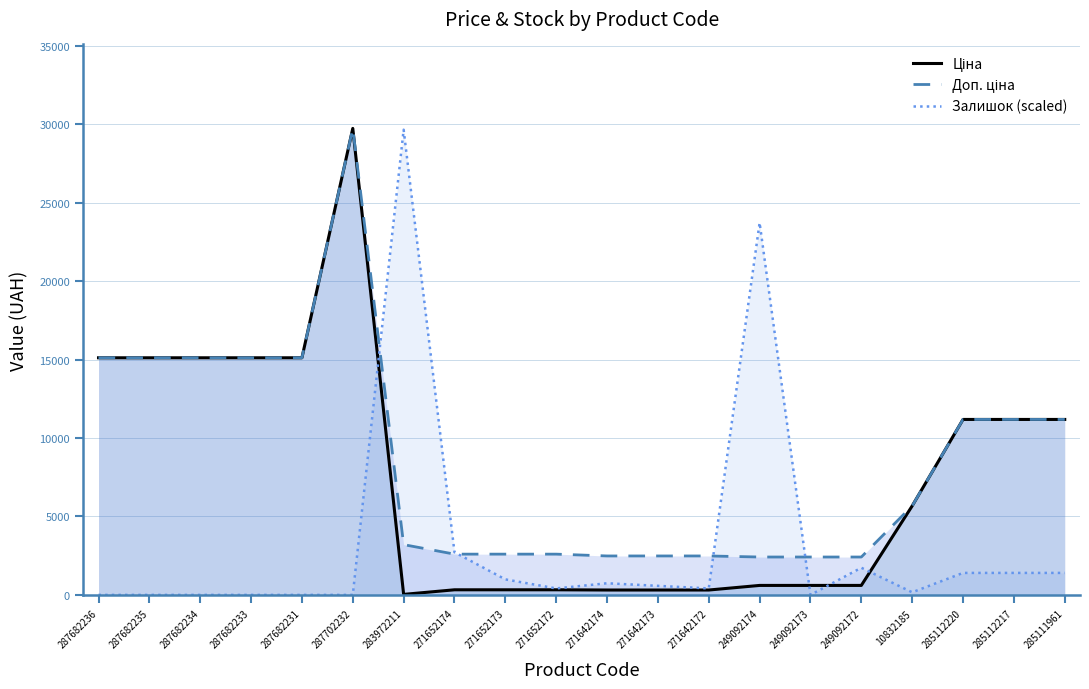

Reading left to right, what are all the values shown in this chart?

Ціна: 287682236=15120.0	287682235=15120.0	287682234=15120.0	287682233=15120.0	287682231=15120.0	287702232=29747.2	283972211=32.0	271652174=324.8	271652173=324.8	271652172=324.8	271642174=310.3	271642173=310.3	271642172=310.3	249092174=603.7	249092173=603.7	249092172=603.7	10832185=5673.8	285112220=11188.2	285112217=11188.2	285111961=11188.2
Доп. ціна: 287682236=15120.0	287682235=15120.0	287682234=15120.0	287682233=15120.0	287682231=15120.0	287702232=29747.2	283972211=3205.0	271652174=2598.3	271652173=2598.3	271652172=2598.3	271642174=2482.4	271642173=2482.4	271642172=2482.4	249092174=2414.8	249092173=2414.8	249092172=2414.8	10832185=5673.8	285112220=11188.2	285112217=11188.2	285111961=11188.2
Залишок (scaled): 287682236=0.0	287682235=0.0	287682234=0.0	287682233=0.0	287682231=0.0	287702232=0.0	283972211=29664.8	271652174=2719.3	271652173=988.8	271652172=412.0	271642174=741.6	271642173=576.8	271642172=412.0	249092174=23731.9	249092173=0.0	249092172=1730.4	10832185=164.8	285112220=1400.8	285112217=1400.8	285111961=1400.8